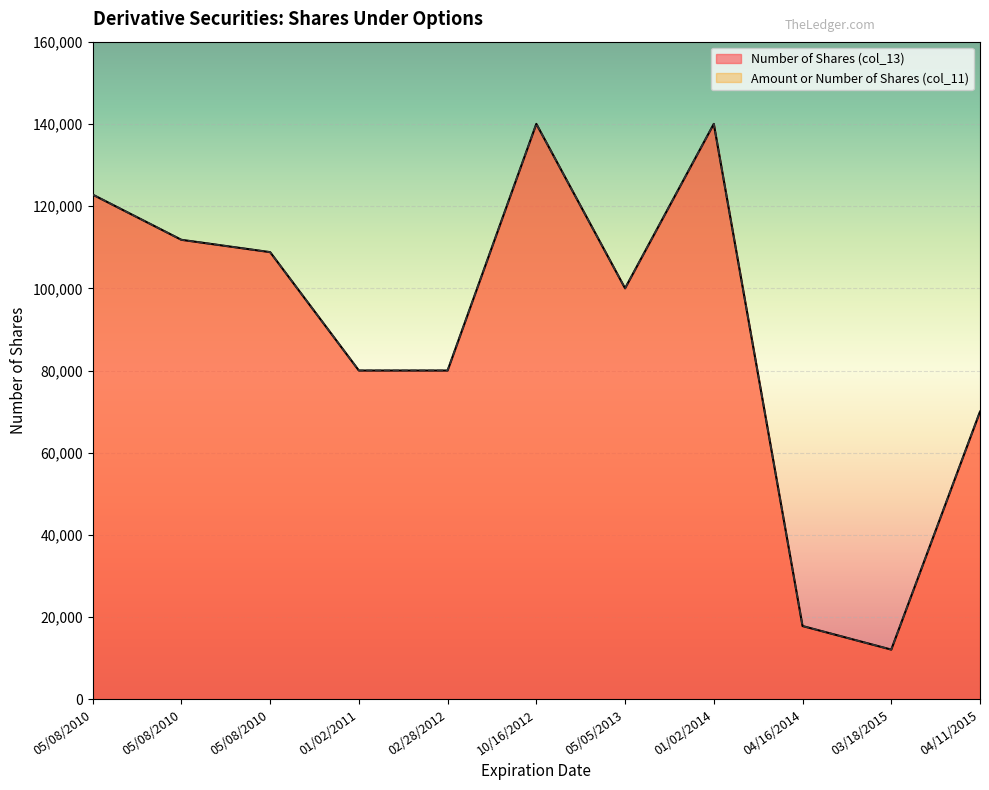

How many lines are shown in the chart?

2